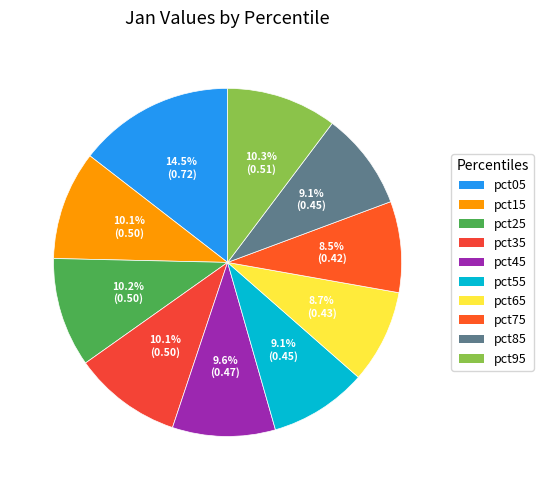

How many slices are in this pie chart?

10